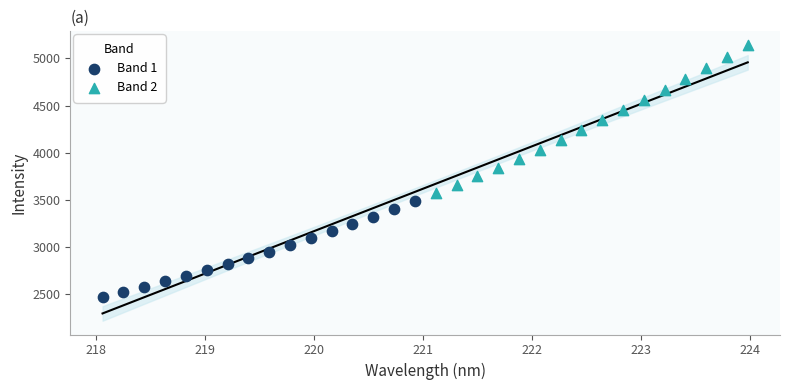

Which series contains the highest Y value?

Band 2